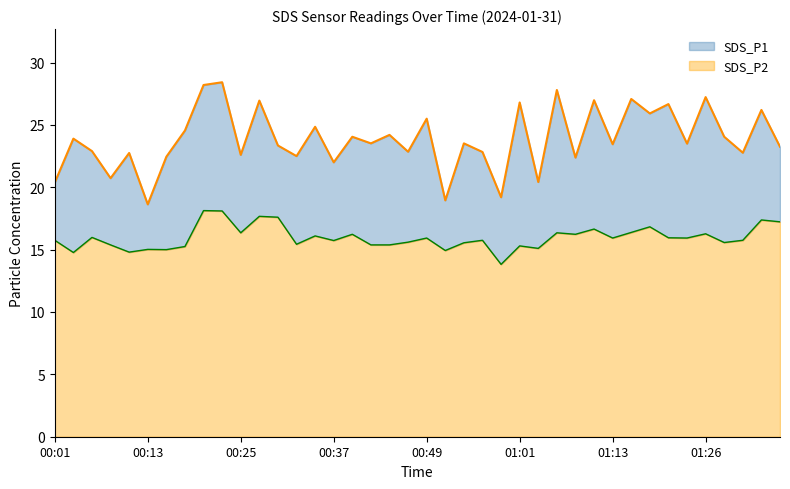

How many data points in SDS_P1 are above 23?

24